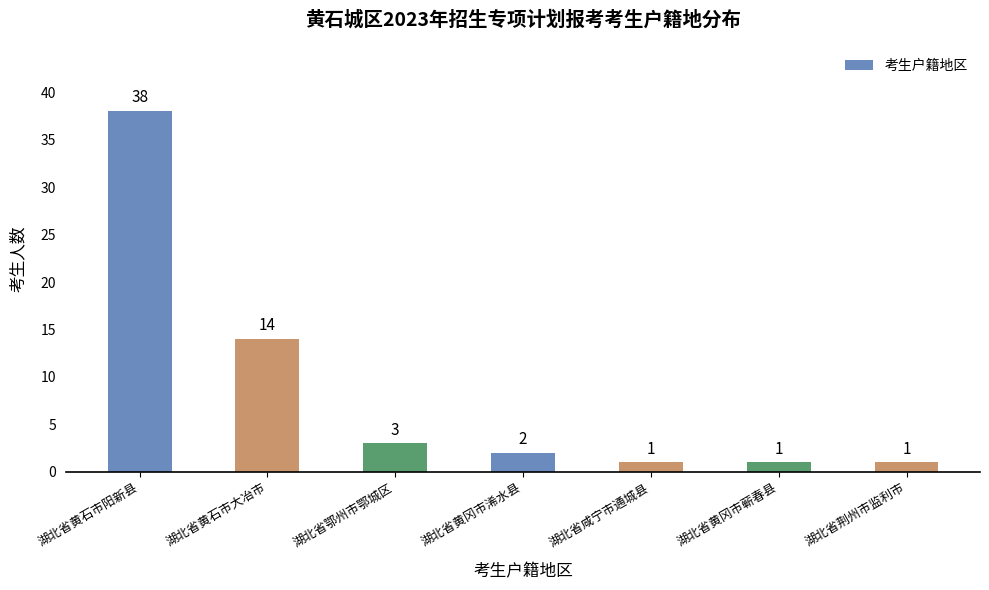

Where is the data nearest to the value 19?

湖北省黄石市大冶市